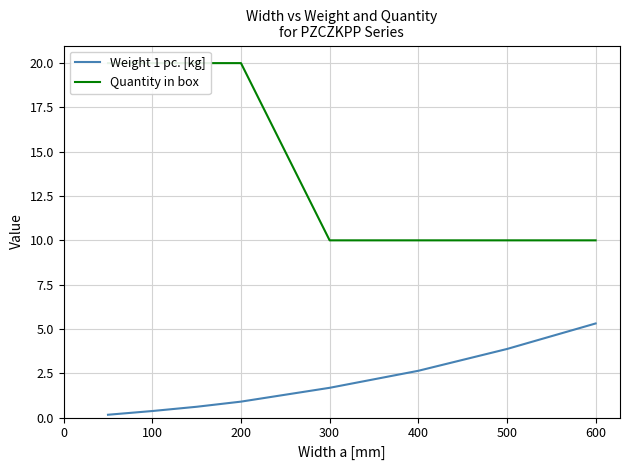

Reading left to right, transcribe all the data shown in this chart.

Weight 1 pc. [kg]: 0.2	0.4	0.6	0.9	1.7	2.6	3.9	5.3
Quantity in box: 20.0	20.0	20.0	20.0	10.0	10.0	10.0	10.0